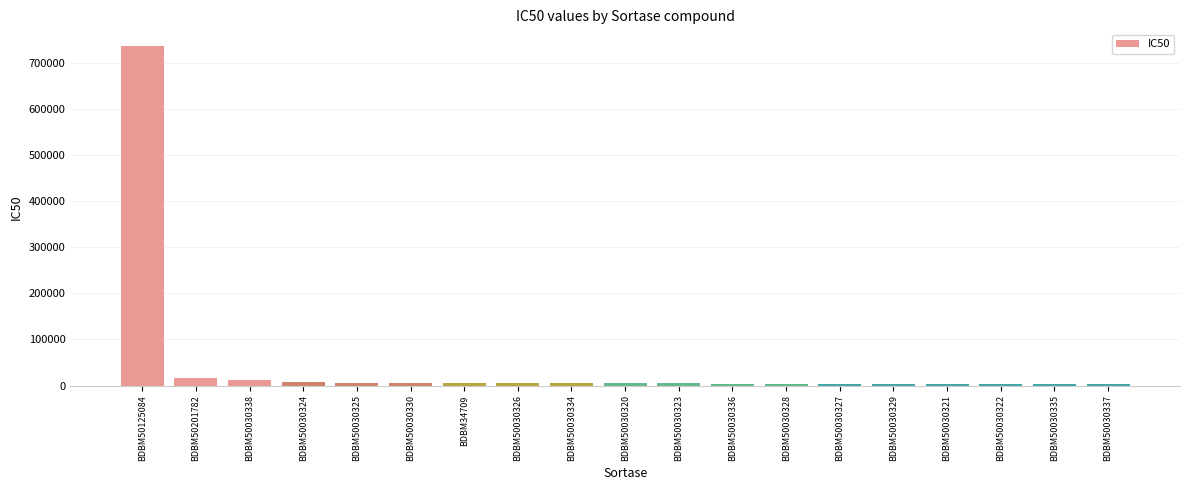

What is the change in value from BDBM50030330 to BDBM50030326?

-1180